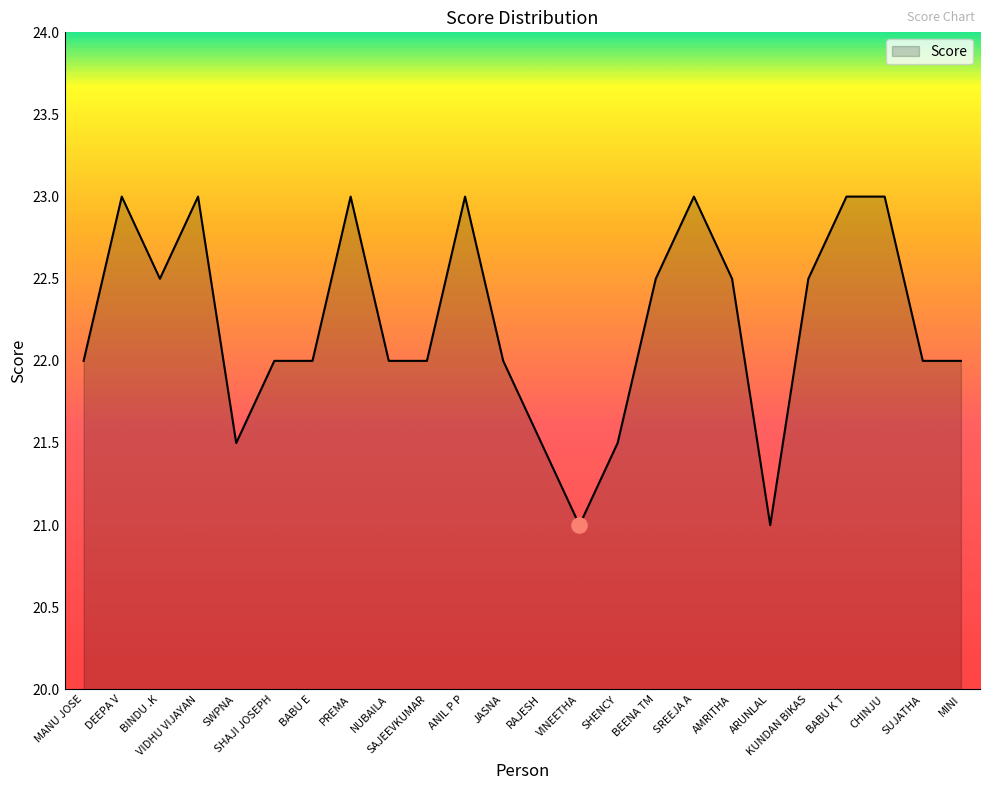

Between VINEETHA and VIDHU VIJAYAN, which is larger?

VIDHU VIJAYAN